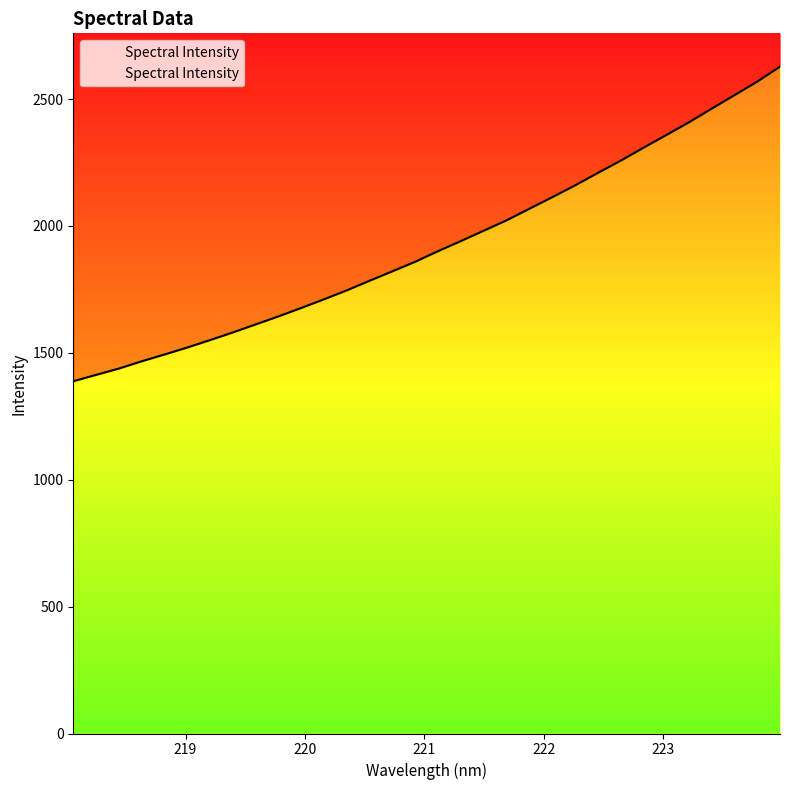

What is the label of the 10th point from the left?

219.7801